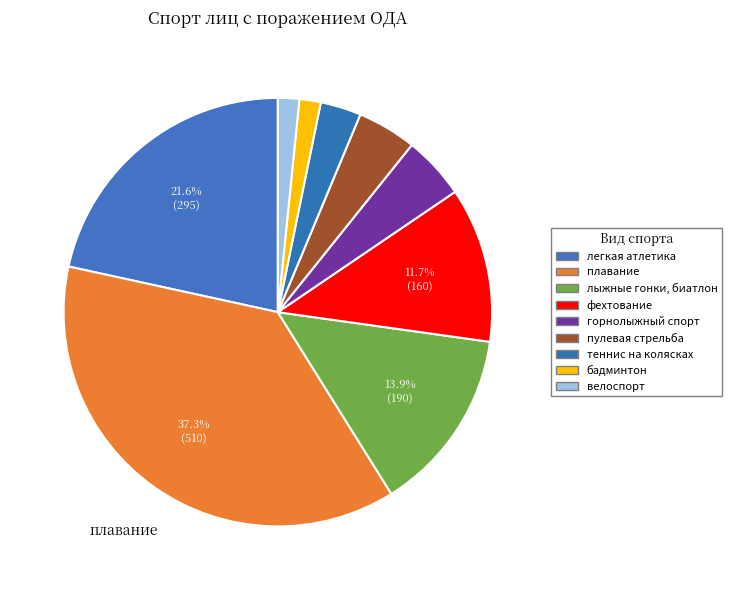

How many segments does this pie chart have?

9